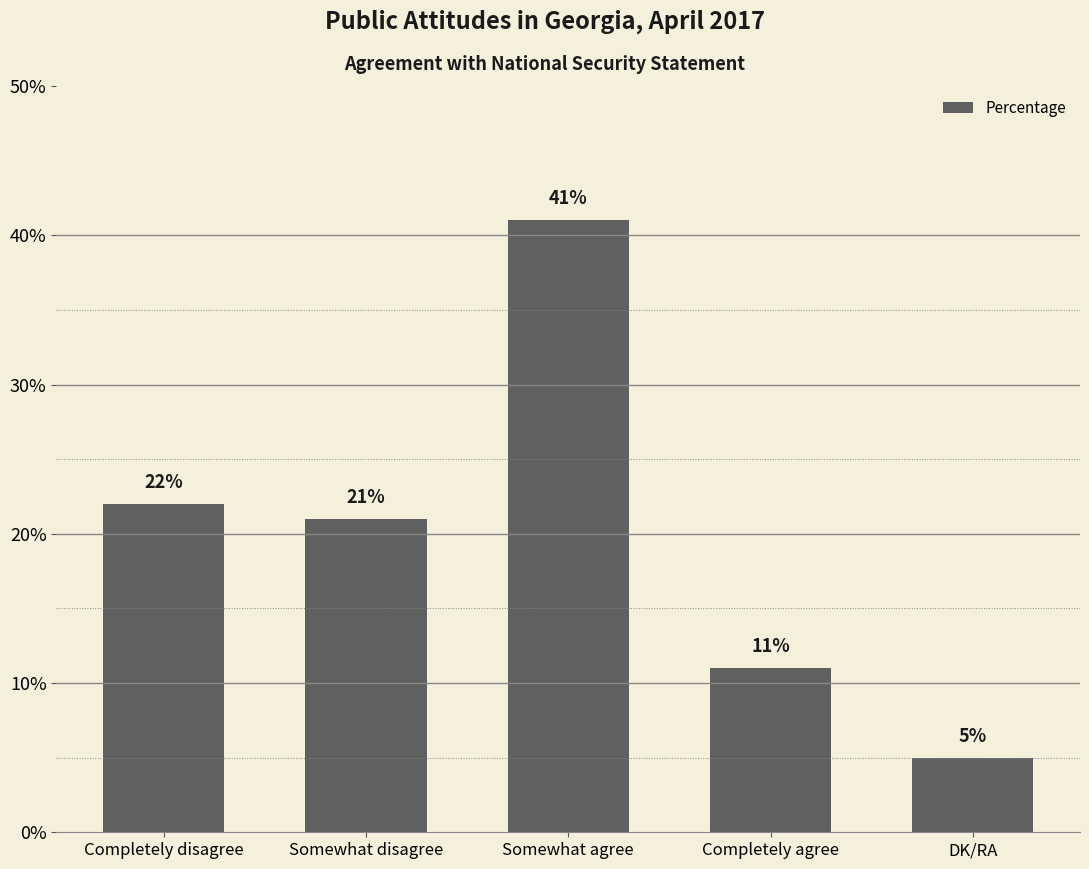

At which label does the data first exceed 21?

Completely disagree